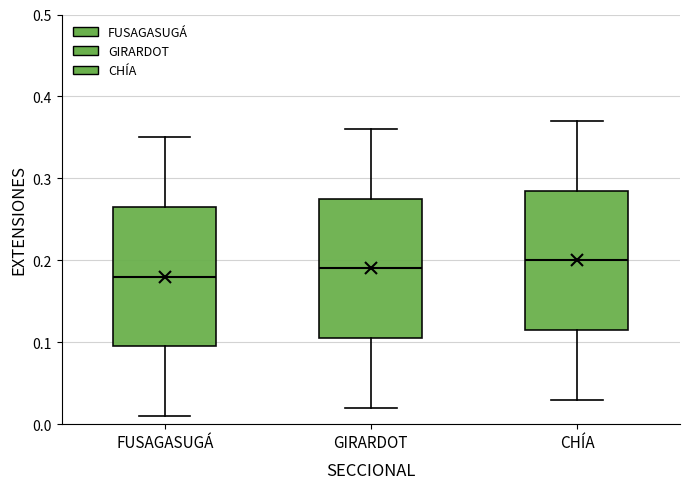

Which box's median line is the lowest?

FUSAGASUGÁ